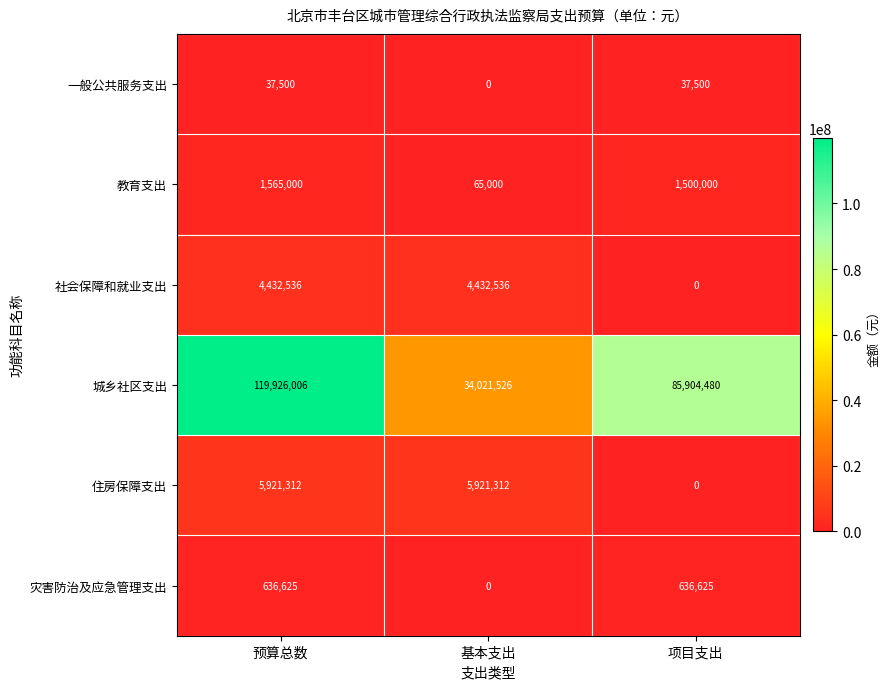

Reading left to right, extract all data points from this chart.

一般公共服务支出: 预算总数=37500	基本支出=0	项目支出=37500
教育支出: 预算总数=1565000	基本支出=65000	项目支出=1500000
社会保障和就业支出: 预算总数=4432536	基本支出=4432536	项目支出=0
城乡社区支出: 预算总数=119926006	基本支出=34021526	项目支出=85904480
住房保障支出: 预算总数=5921312	基本支出=5921312	项目支出=0
灾害防治及应急管理支出: 预算总数=636625	基本支出=0	项目支出=636625